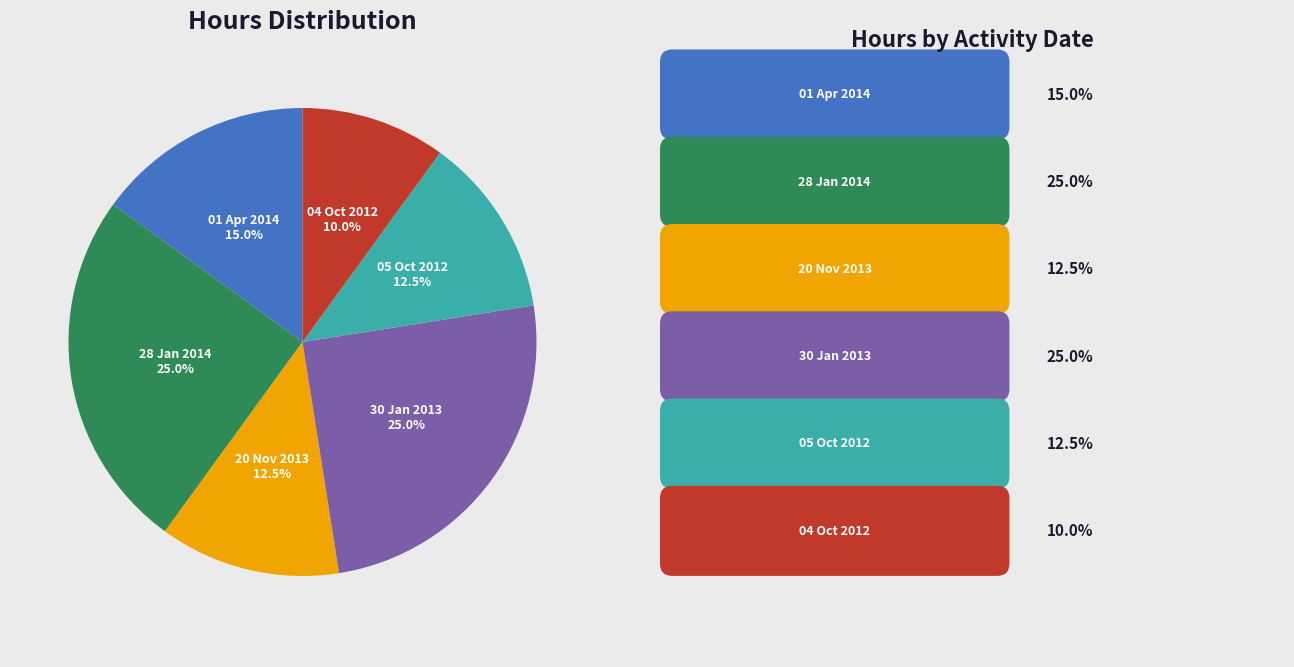

Which has a higher value, 01 Apr 2014 or 30 Jan 2013?

30 Jan 2013